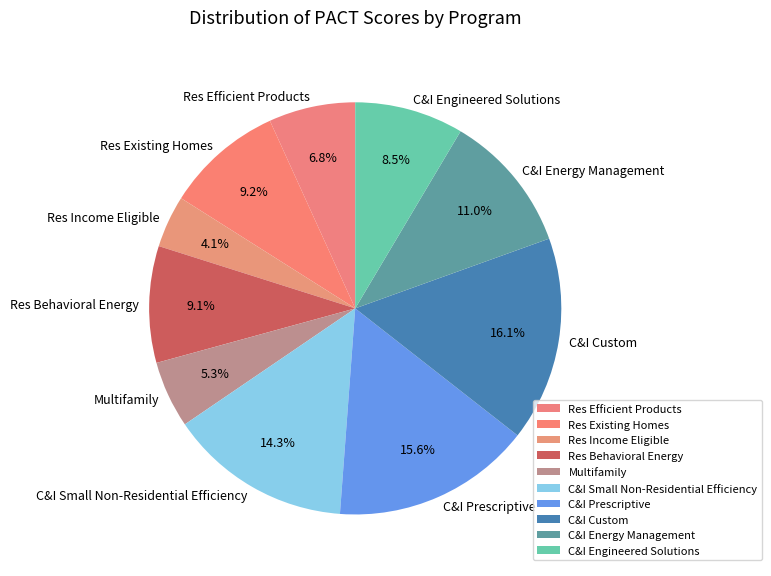

Approximately how many times larger is the value at C&I Prescriptive compared to C&I Energy Management?

1.4